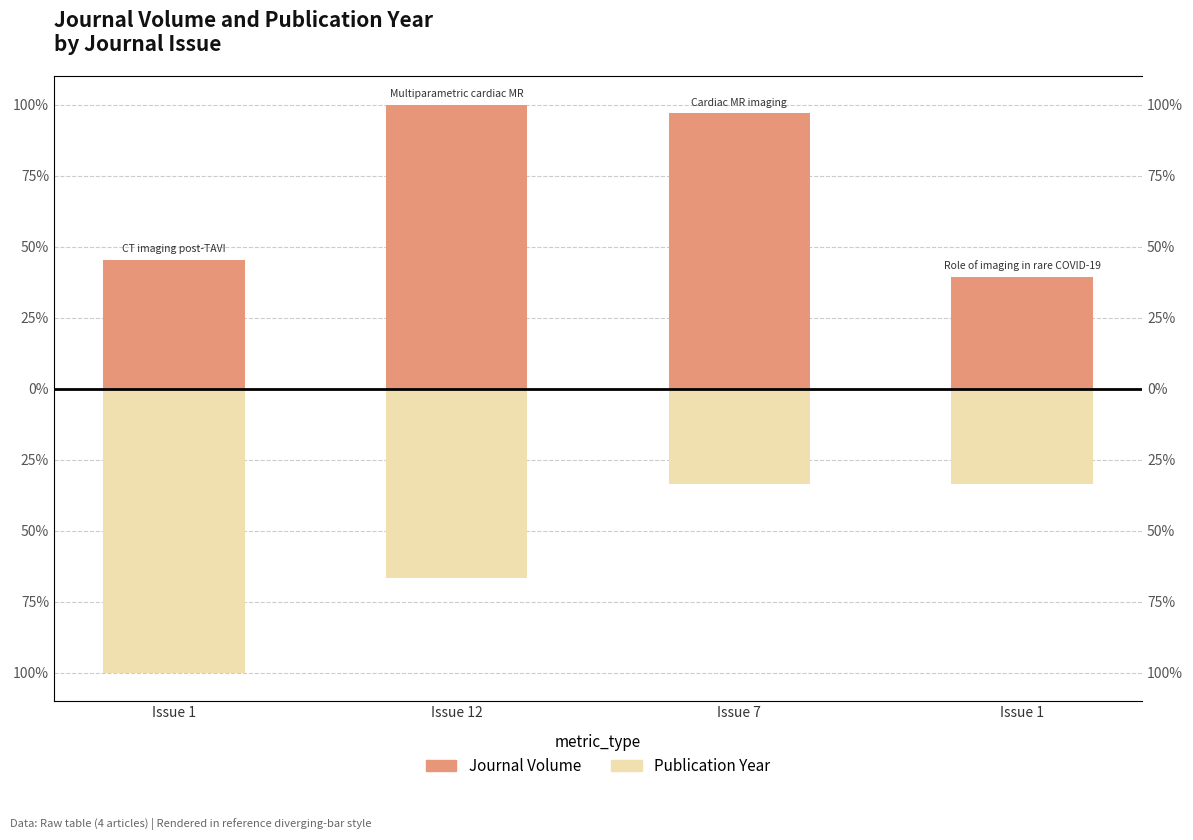

At which category is the sum across all series the highest?

Issue 7